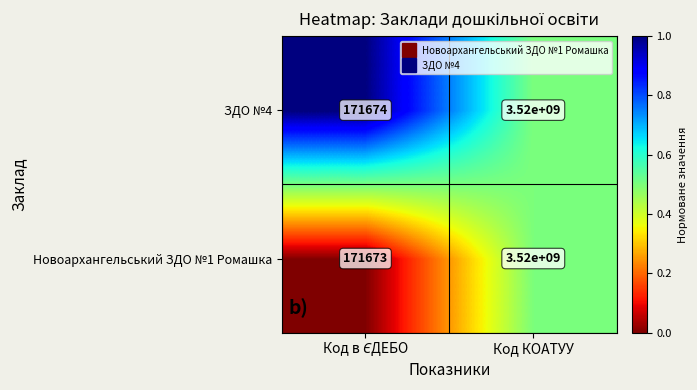

The value of Новоархангельський ЗДО №1 Ромашка at Код КОАТУУ is 1641965837. True or false?

False